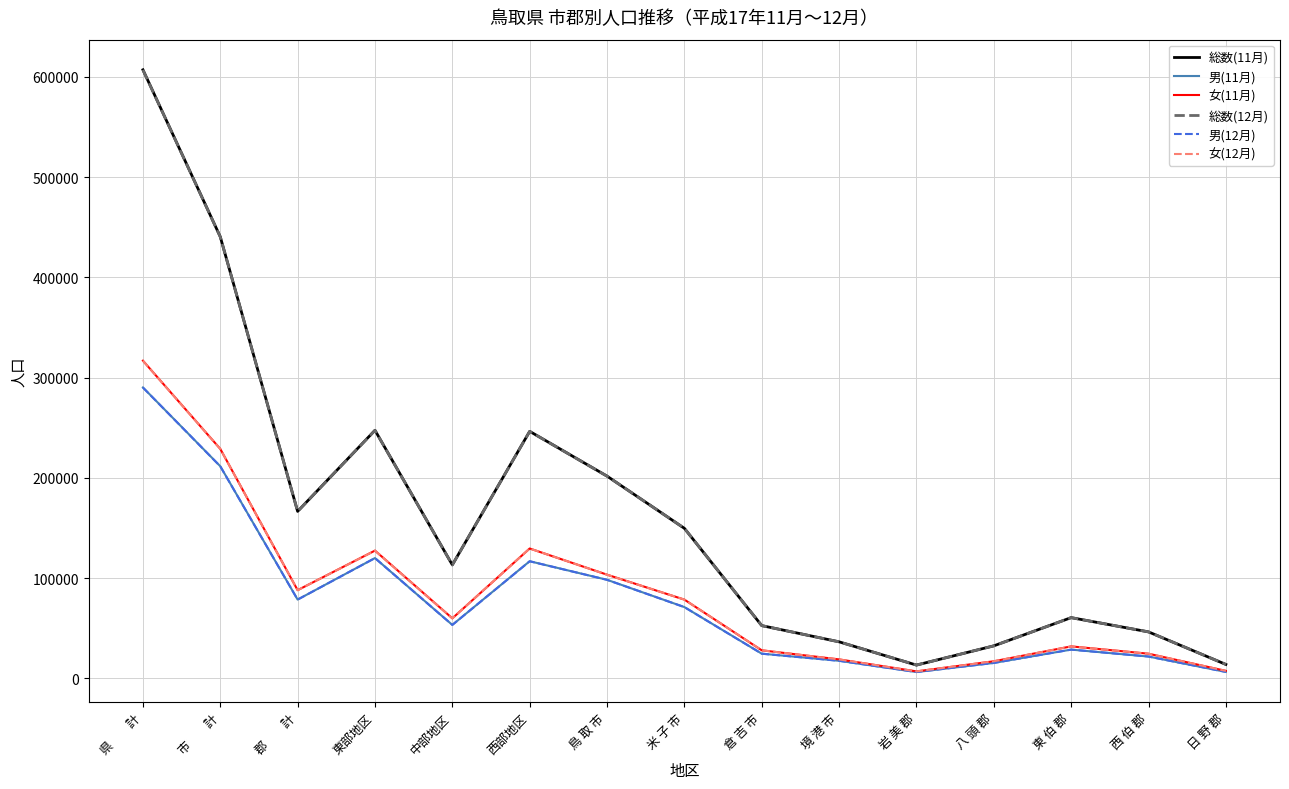

At which category is the sum across all series the highest?

県　　計